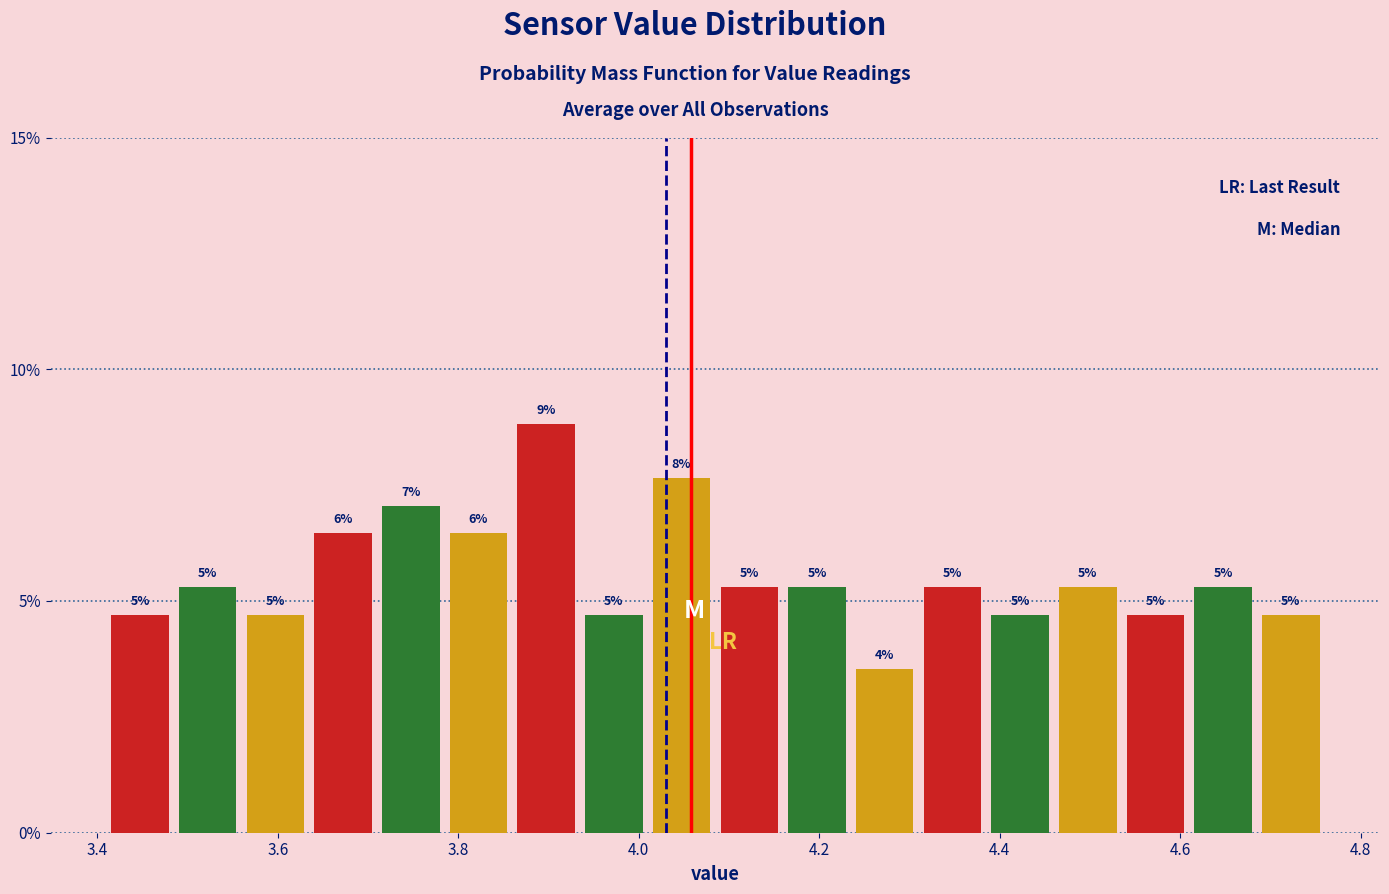

Read against the x-axis, roughly where is the centre of the tallest bar?

3.90